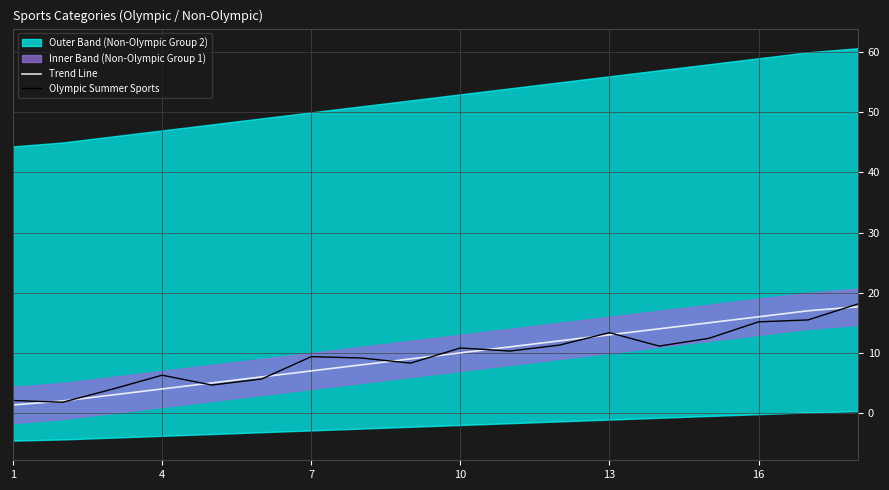

What is the smallest value displayed?

1.3